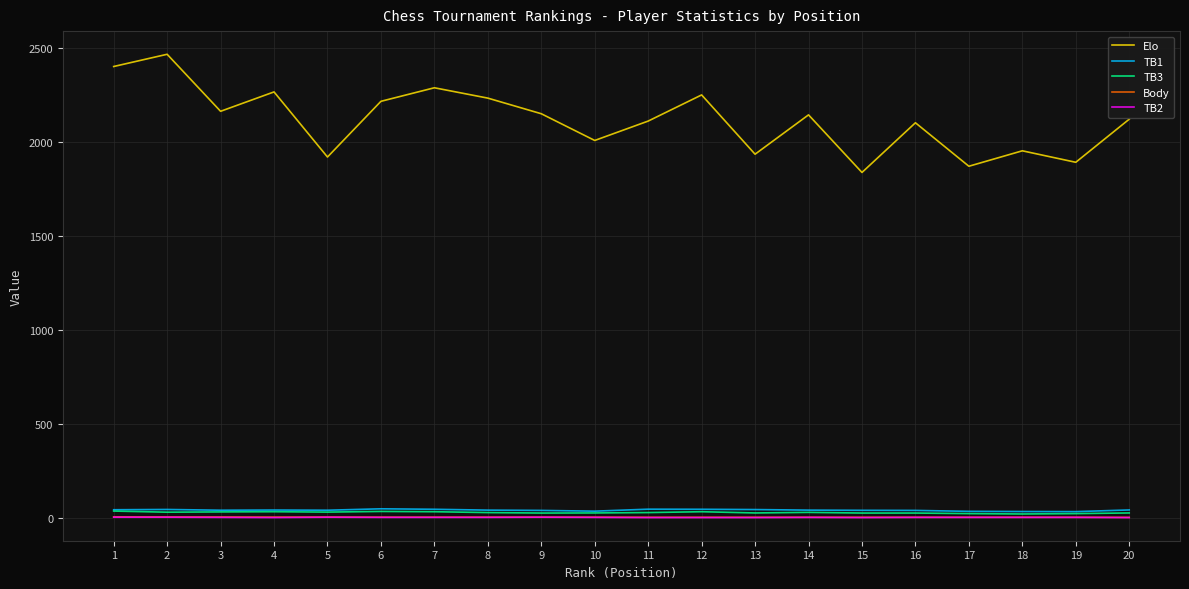

What is the difference between the second highest and minimum values in the TB3 series?

13.5